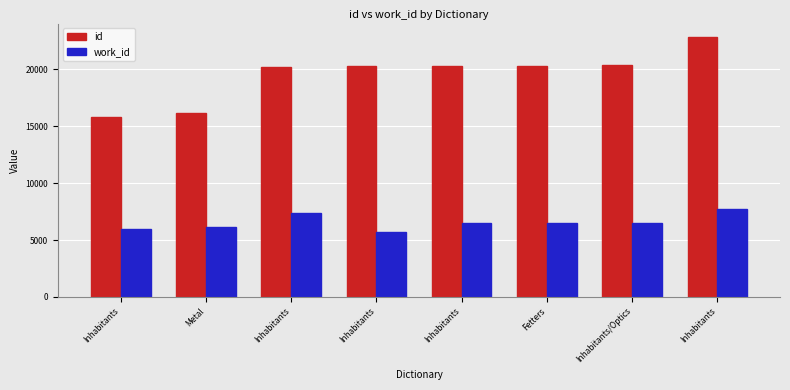

What is the difference between the highest and lowest values at Fetters?

13827